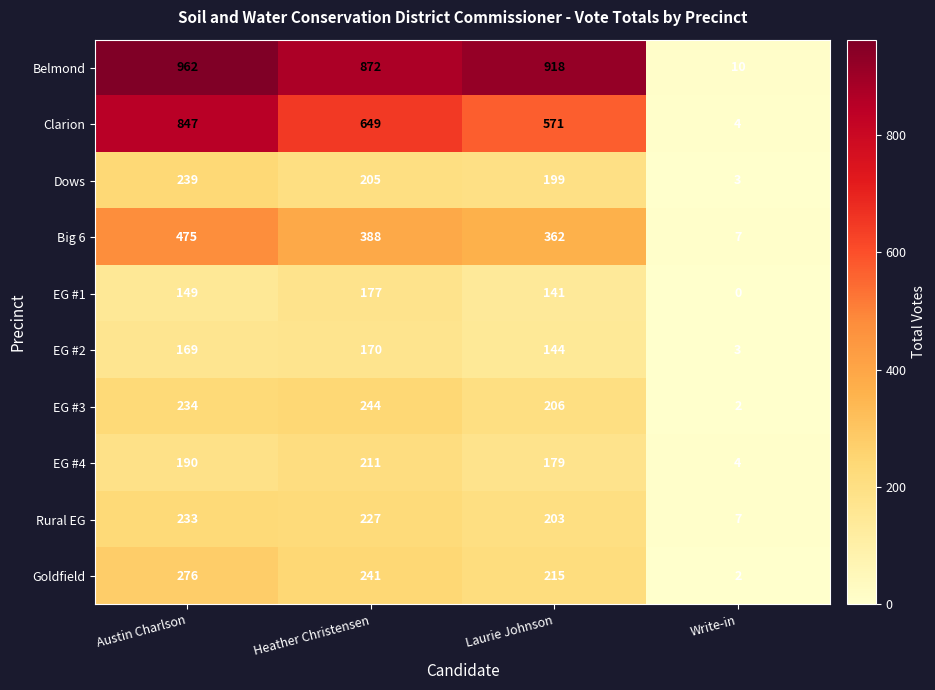

What is the maximum value shown in the chart?

962